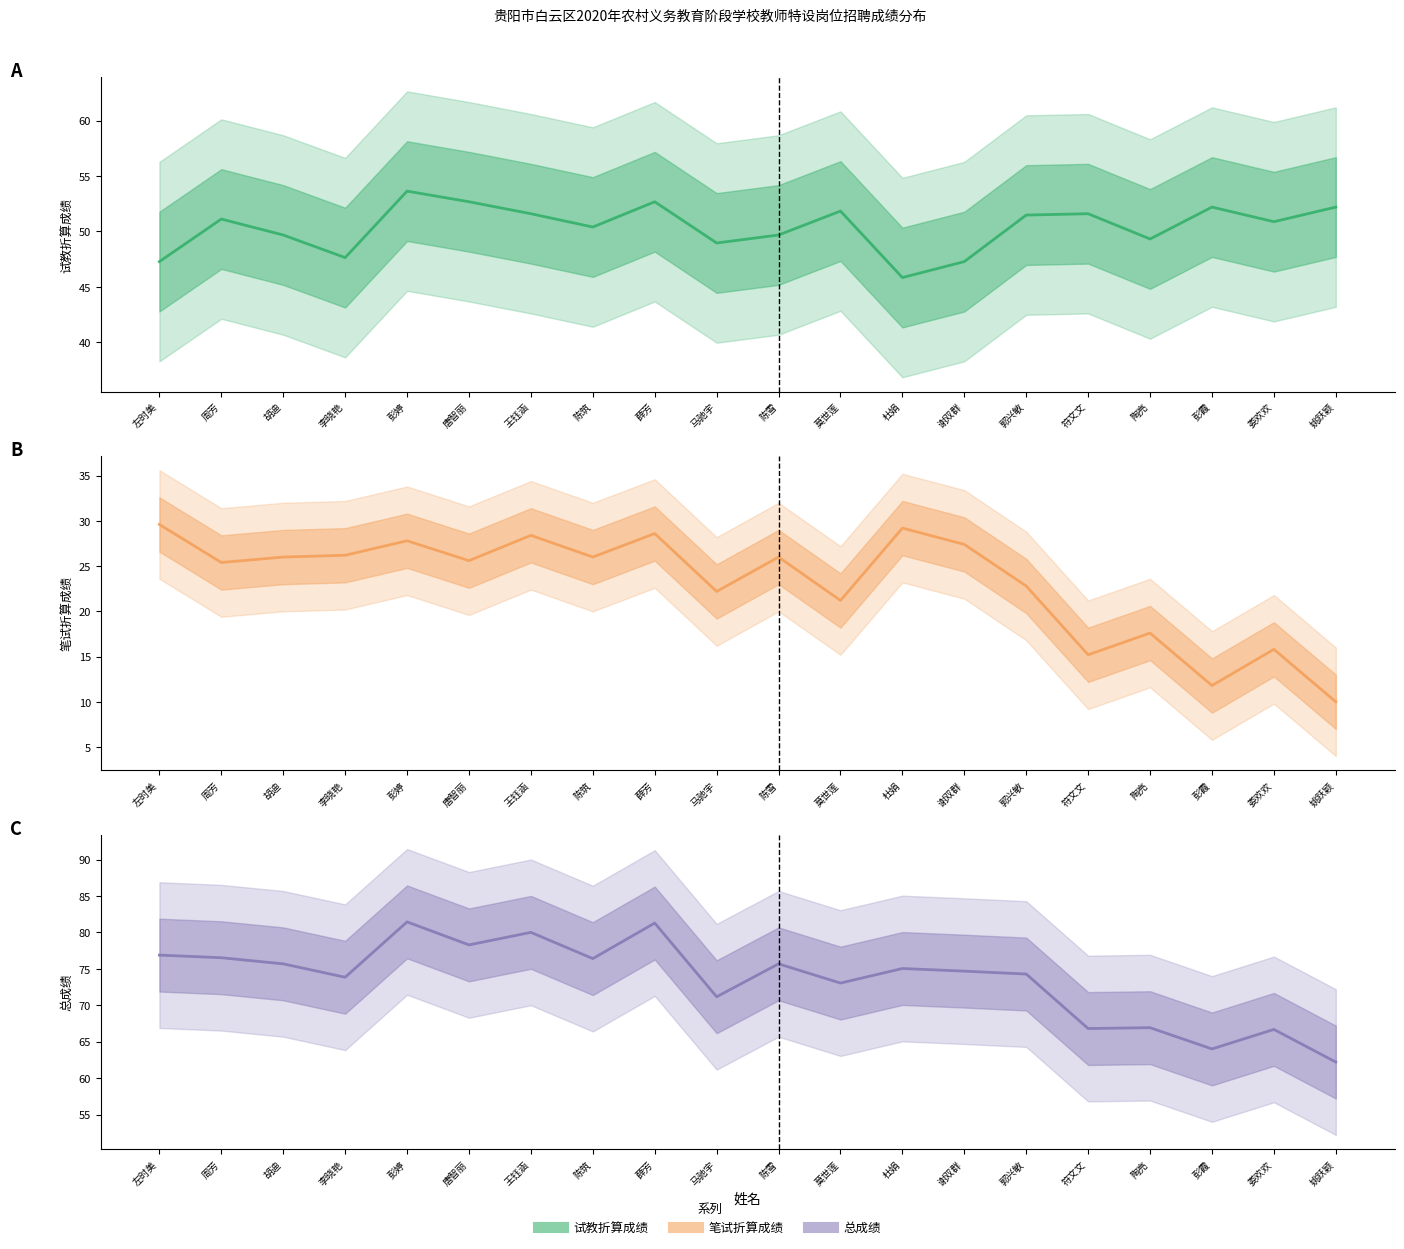

What value does the 笔试折算成绩 series have at 彭婷?

27.8